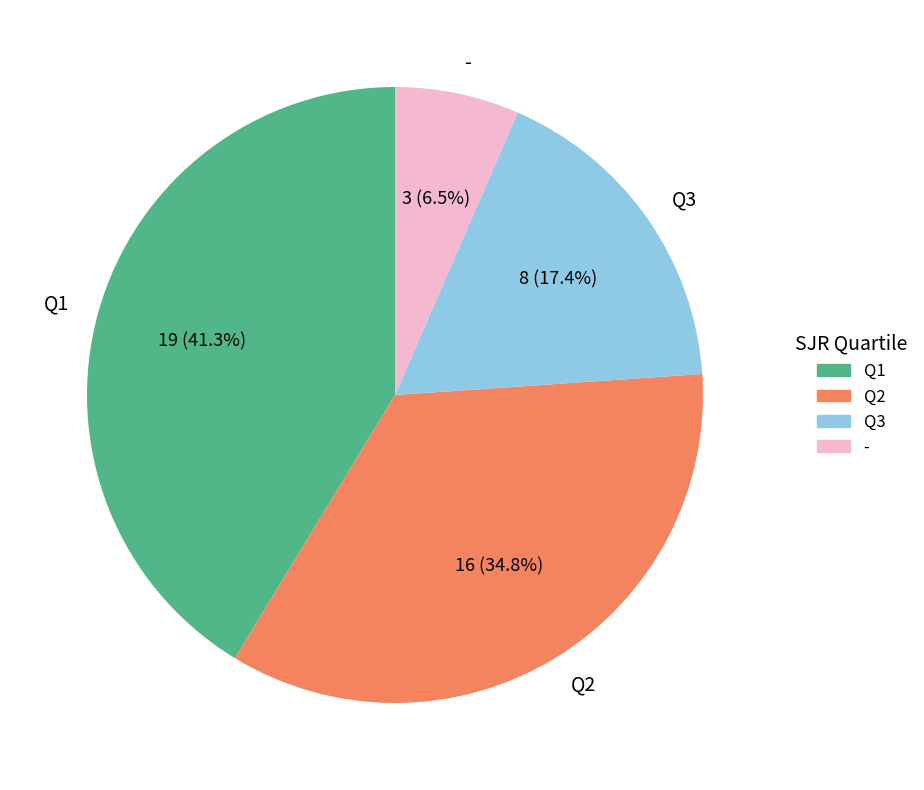

What is the ratio of the value at Q2 to the value at Q3?

2.0